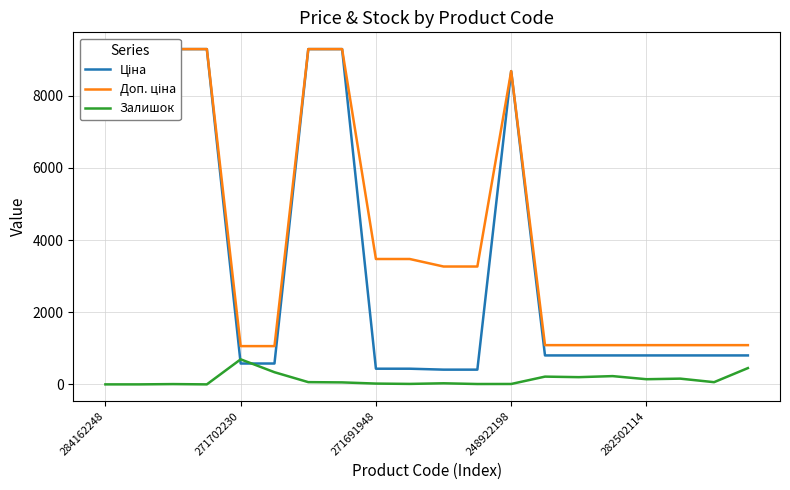

Is the value of Ціна at 6 greater than the value of Доп. ціна at 18?

Yes